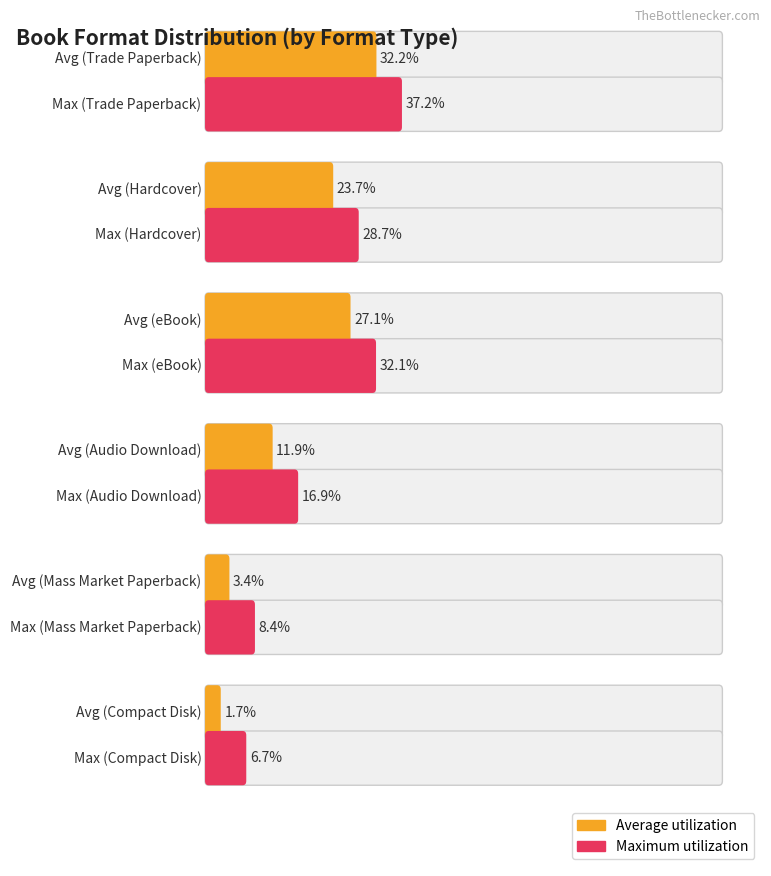

Rank the series at Mass Market Paperback from lowest to highest value.

Average utilization, Maximum utilization